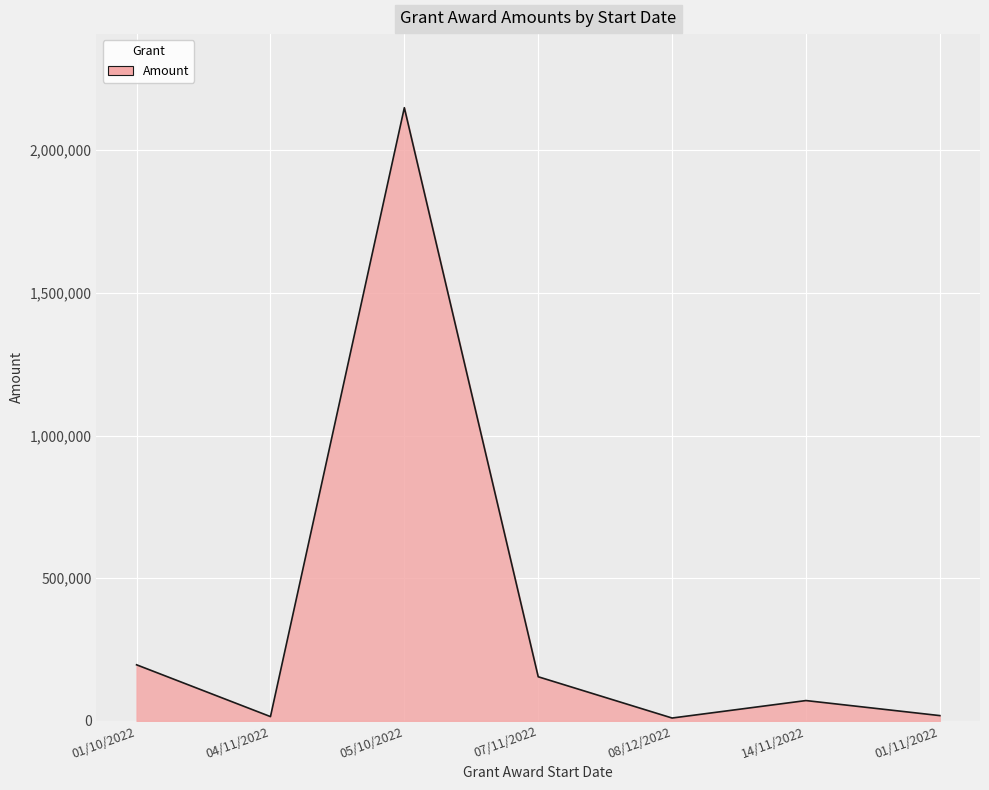

How many distinct data groups are displayed?

1